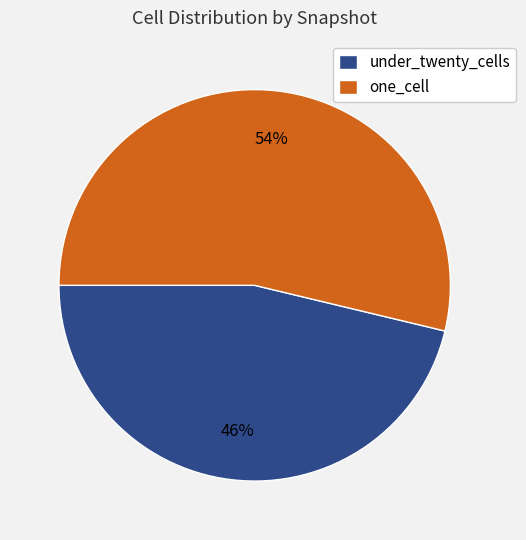

What is the ratio of the value at one_cell to the value at under_twenty_cells?

1.2